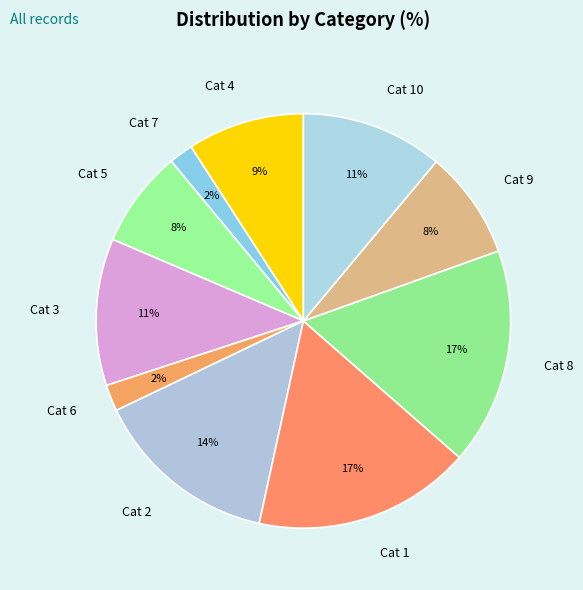

To the nearest percent, what is the difference between the Cat 6 and Cat 10 slice percentages?

9%